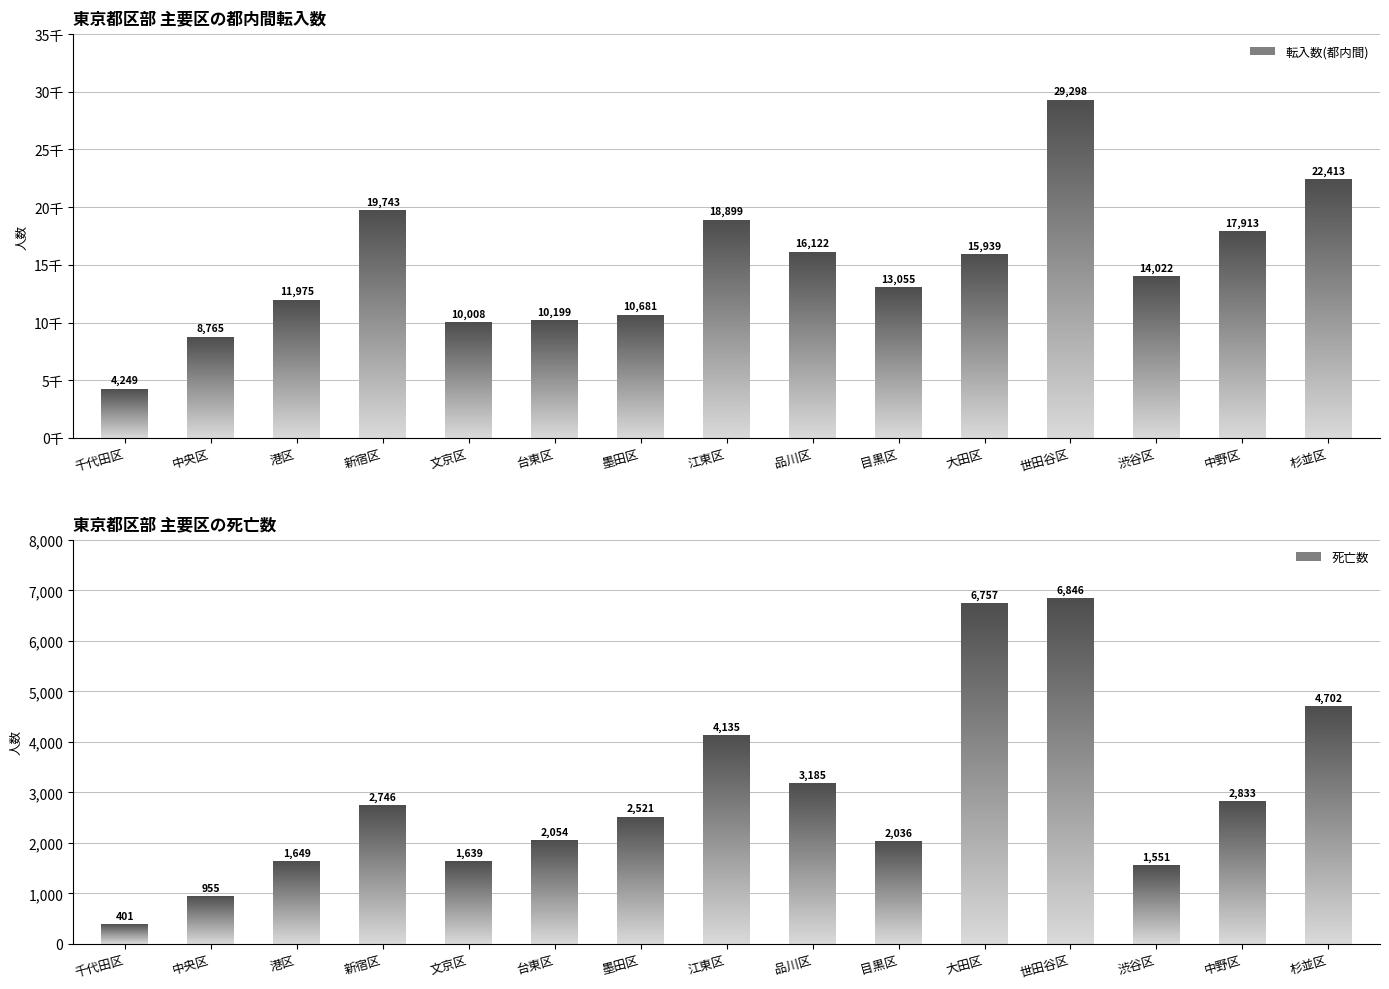

What is the total value across all series at 品川区?

19307